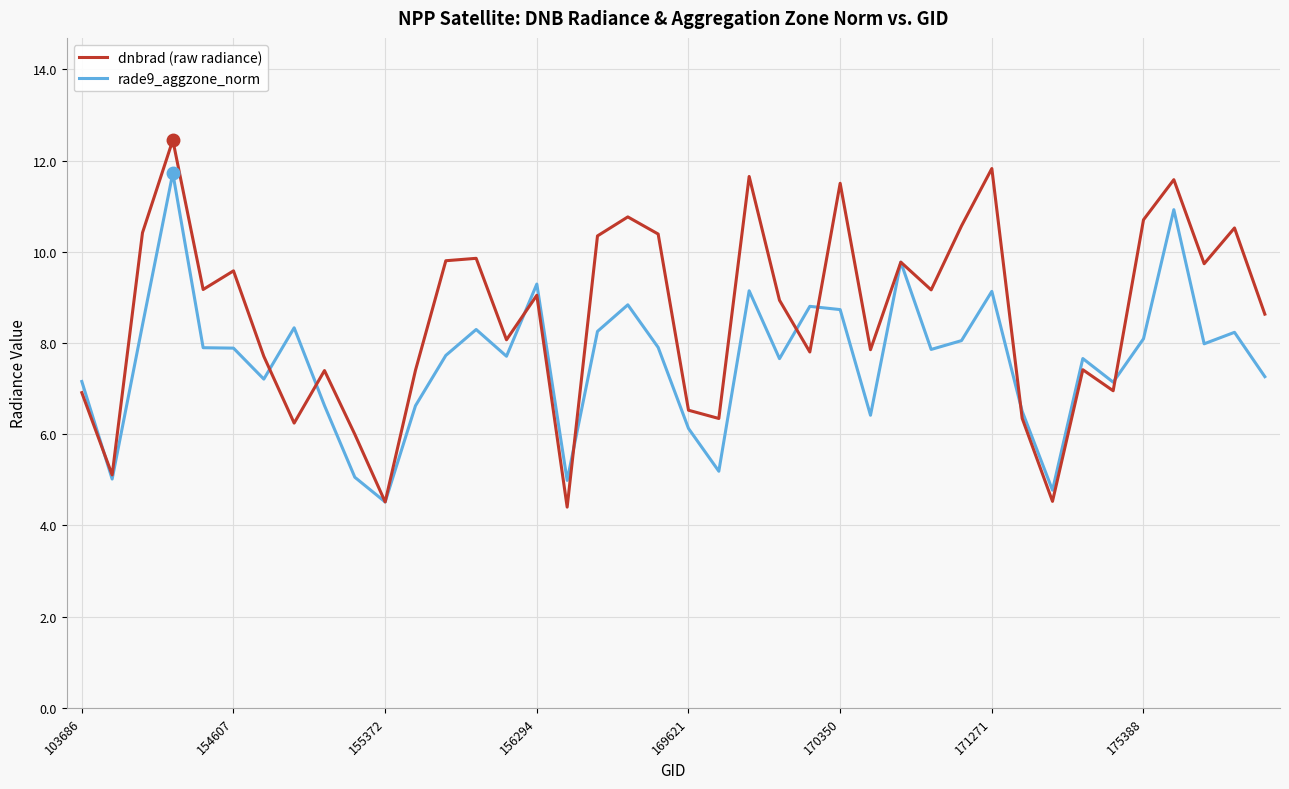

Which series has the widest spread of values?

dnbrad (raw radiance)